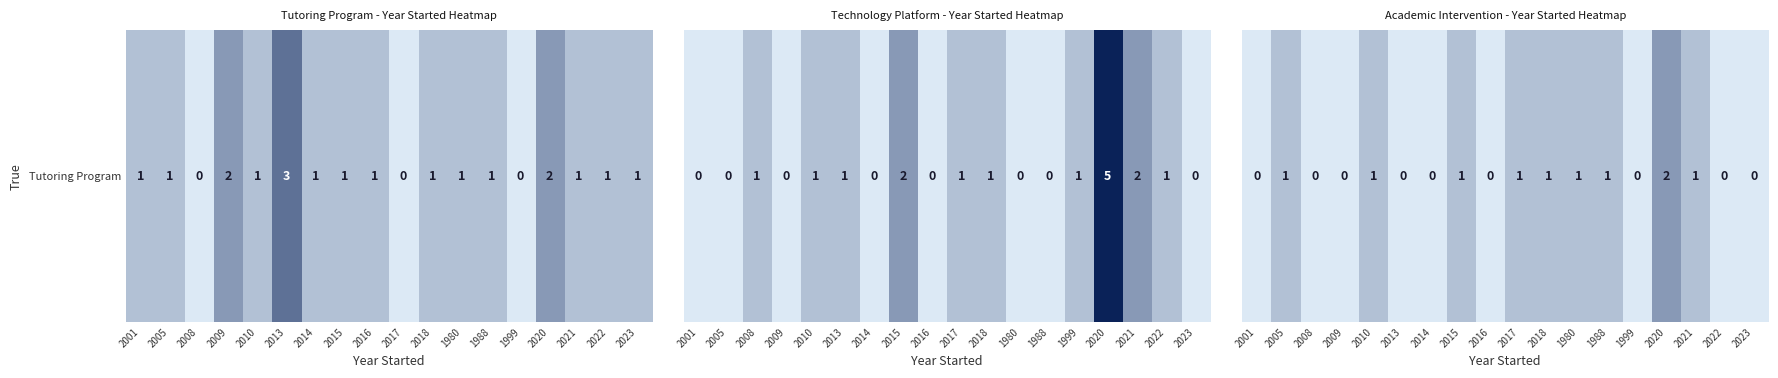

What is the difference between the values at 2020 and 2016?

2